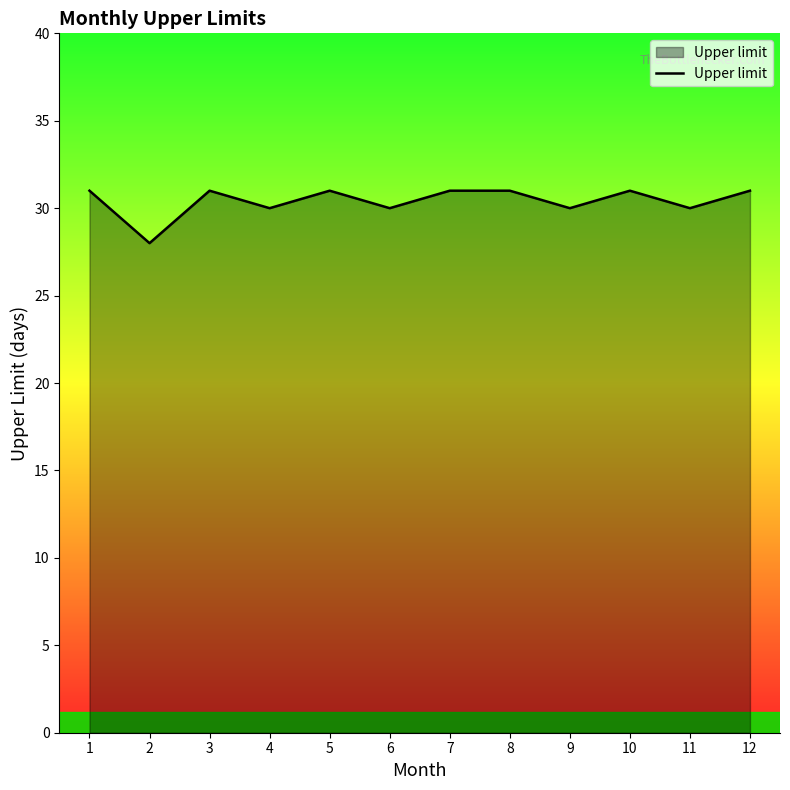

What is the ratio of the value at 7 to the value at 4?

1.0